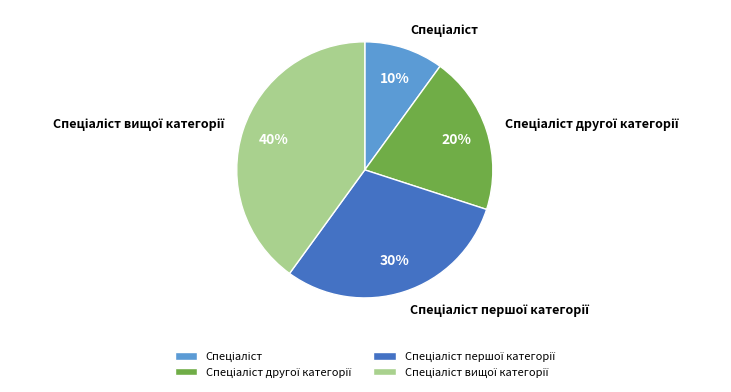

To the nearest percent, what is the average slice percentage?

25%